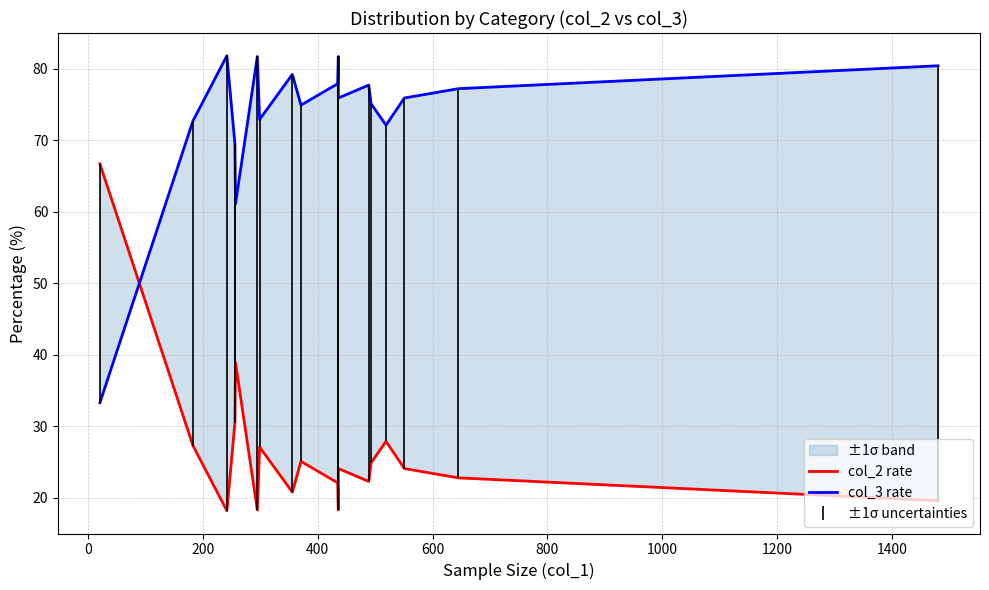

At how many categories does at least one series exceed 56?

18